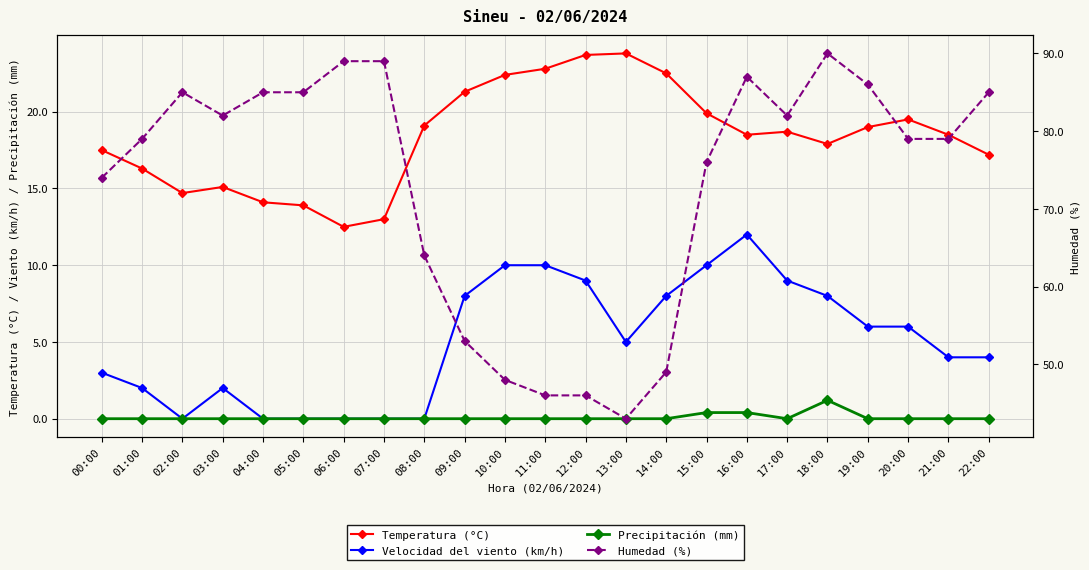

True or false: Humedad (%) has more than 2 points higher than both neighbors.

True